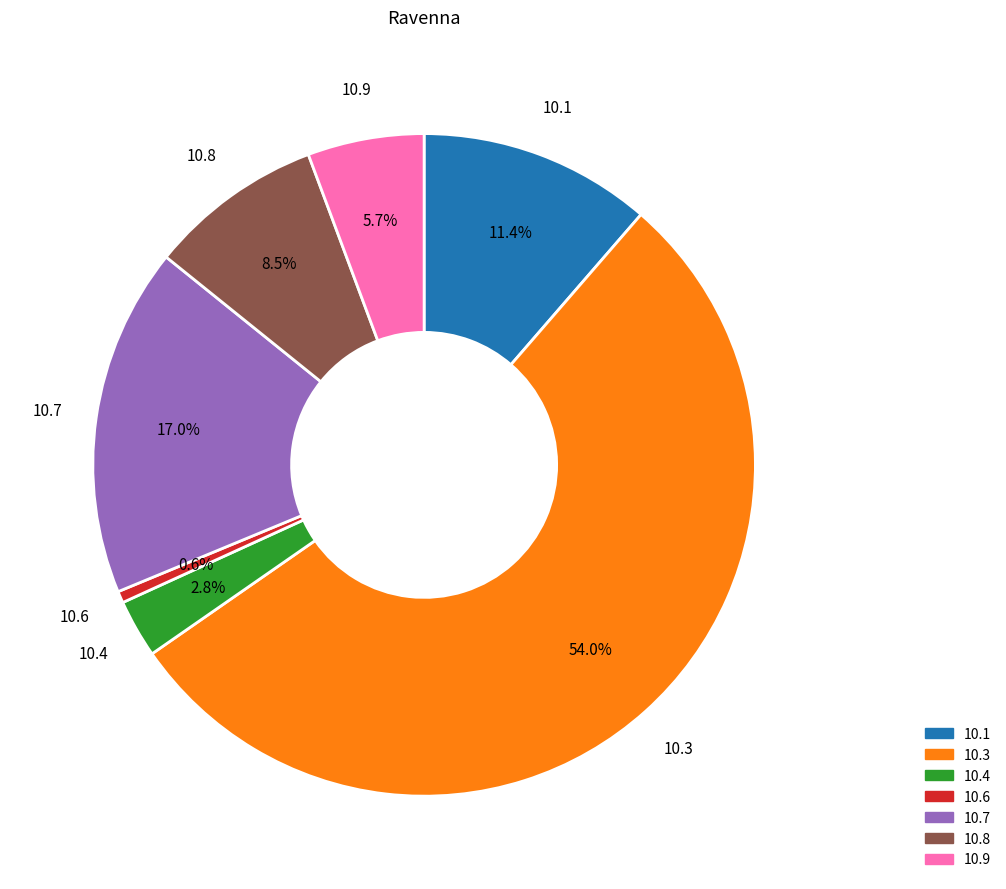

Is there a majority slice in this chart?

Yes